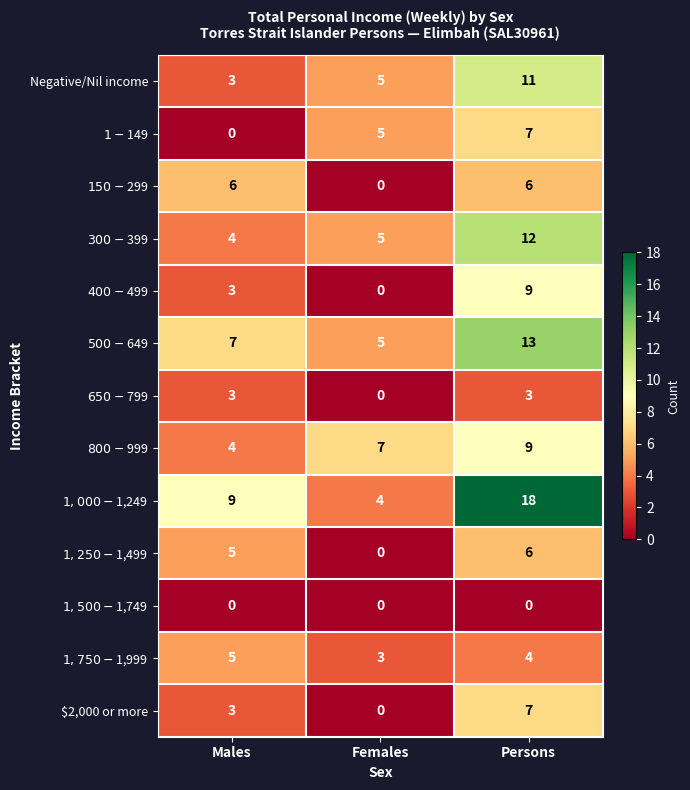

List the labels in order of $2,000 or more value, smallest first.

Females, Males, Persons